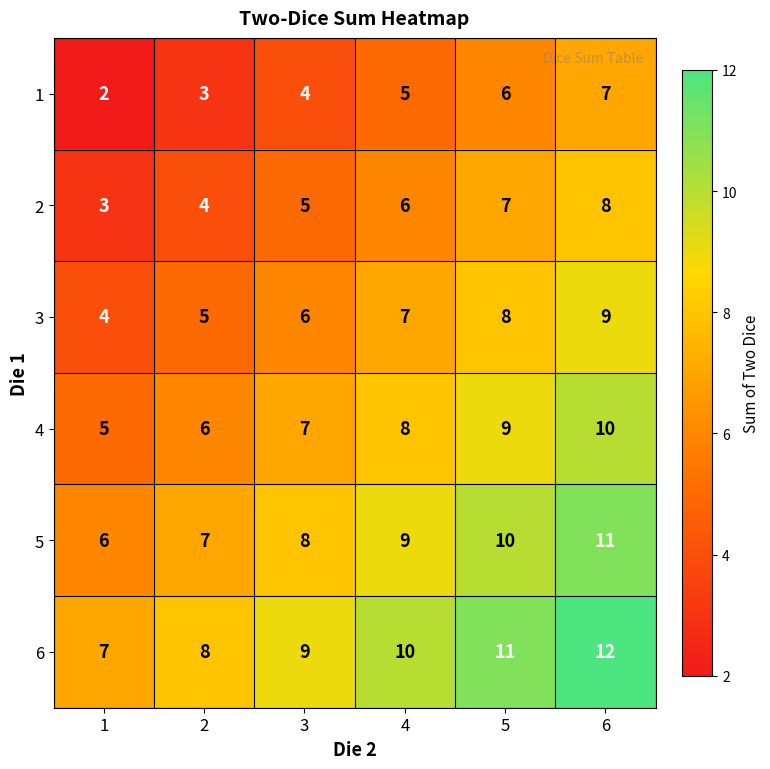

Count the number of categories in the chart.

6